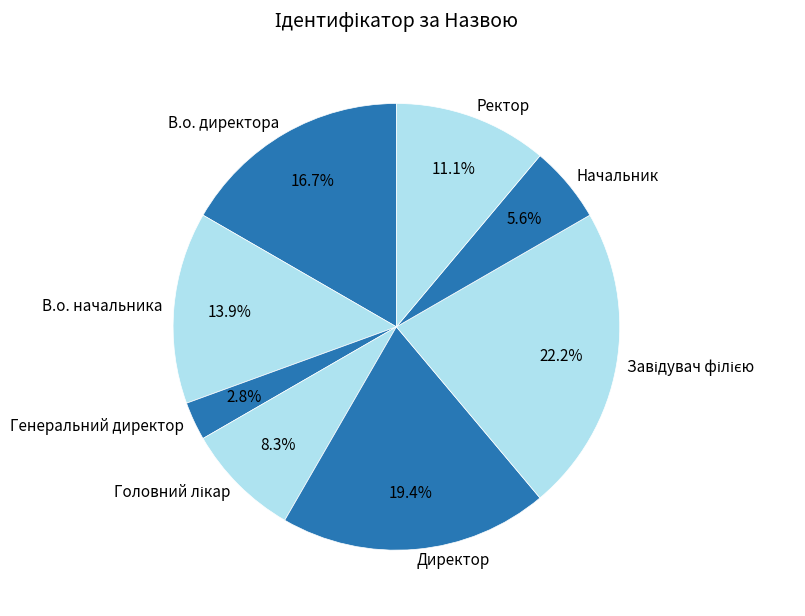

Between Директор and Начальник, which is larger?

Директор